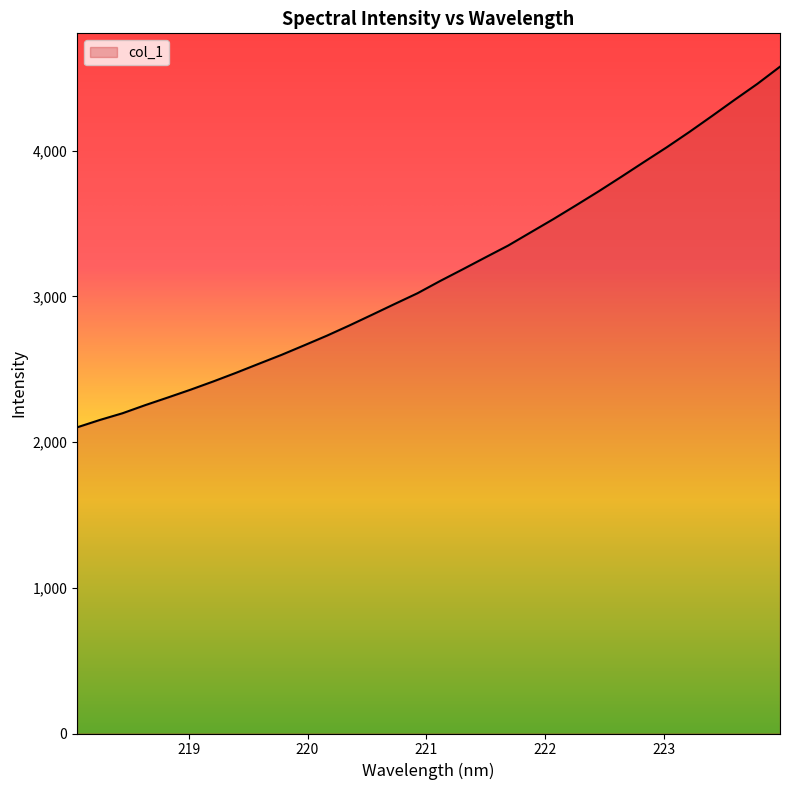

What is the smallest value displayed?

2101.1